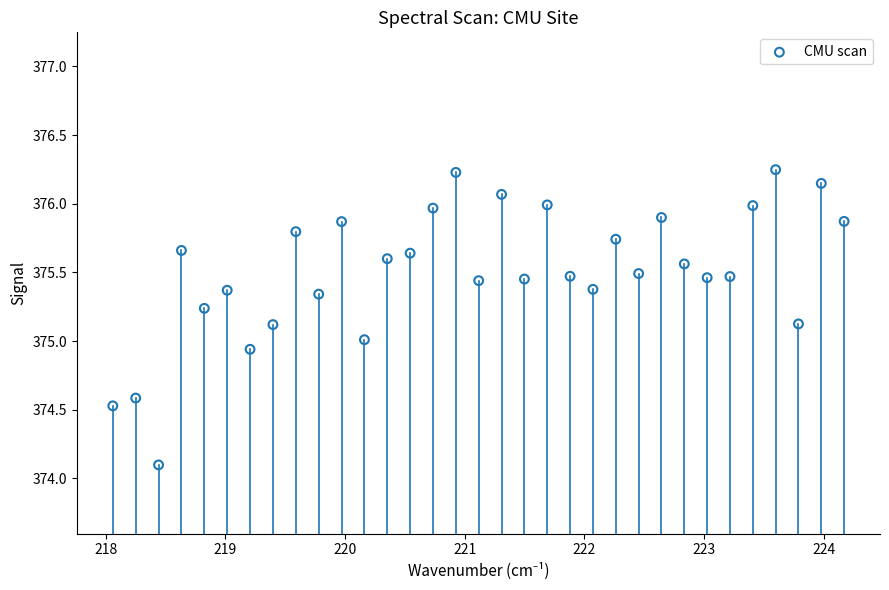

How many points are shown in the scatter plot?

33